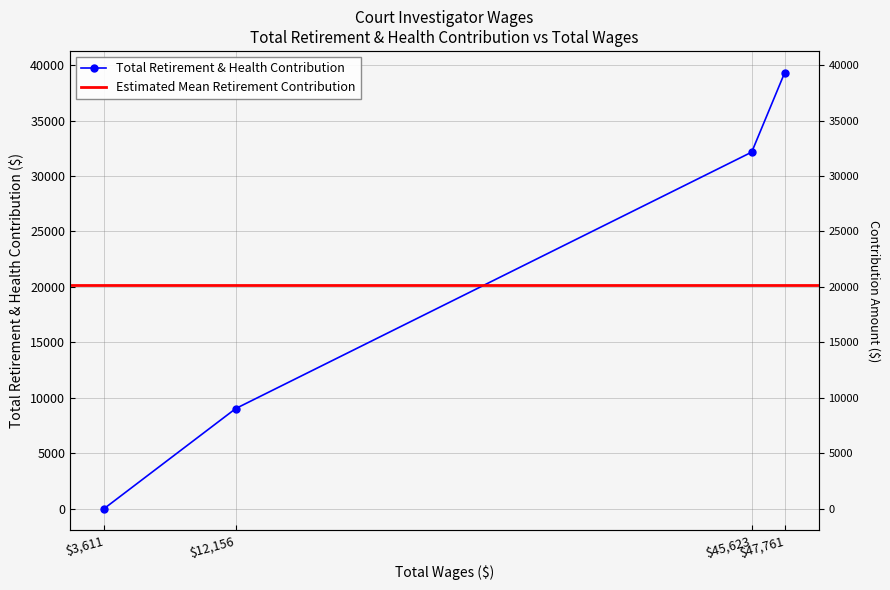

What is the maximum value shown in the chart?

39309